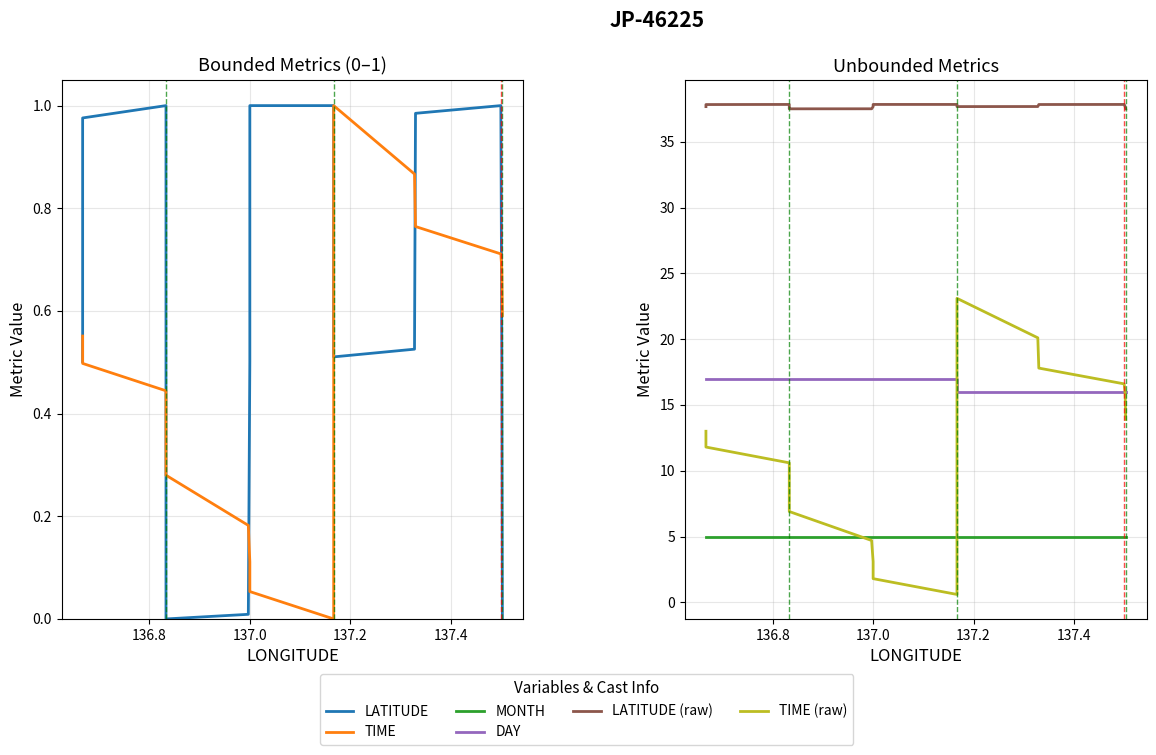

What is the difference between the maximum and minimum values in the DAY series?

1.0